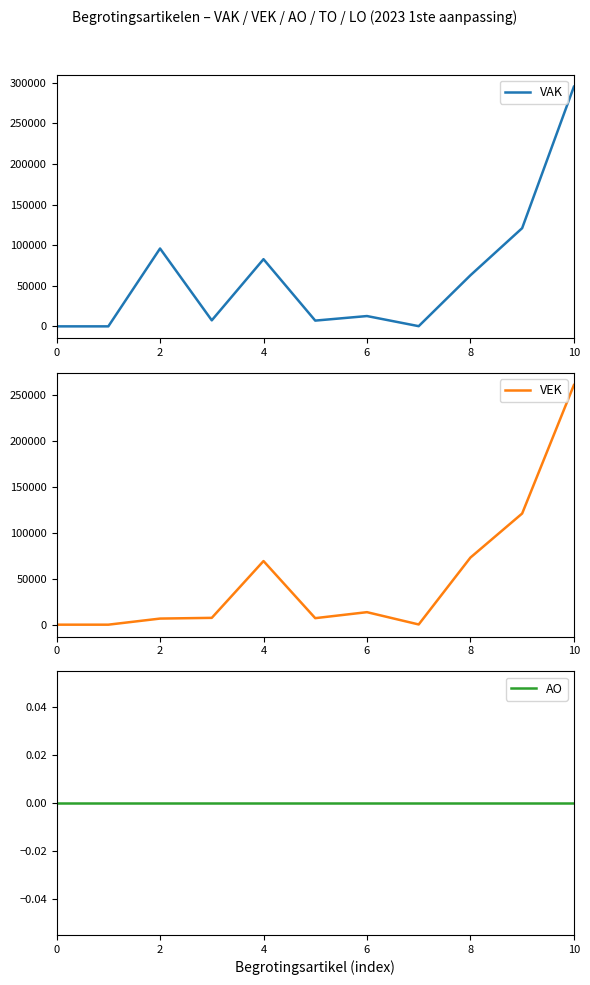

True or false: VAK and AO cross at least once.

False